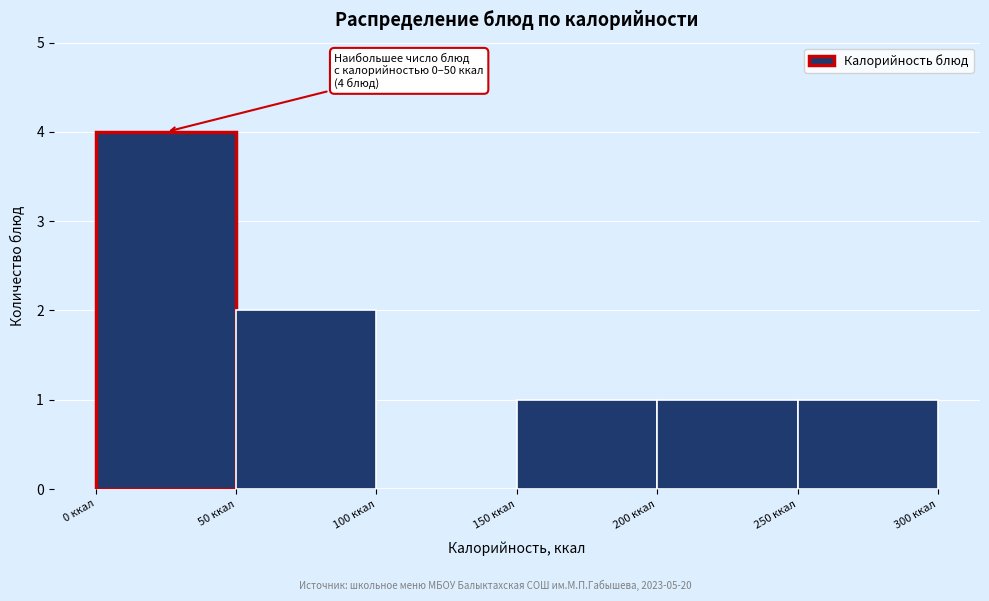

Which range on the x-axis has the tallest bar?

0 to 50